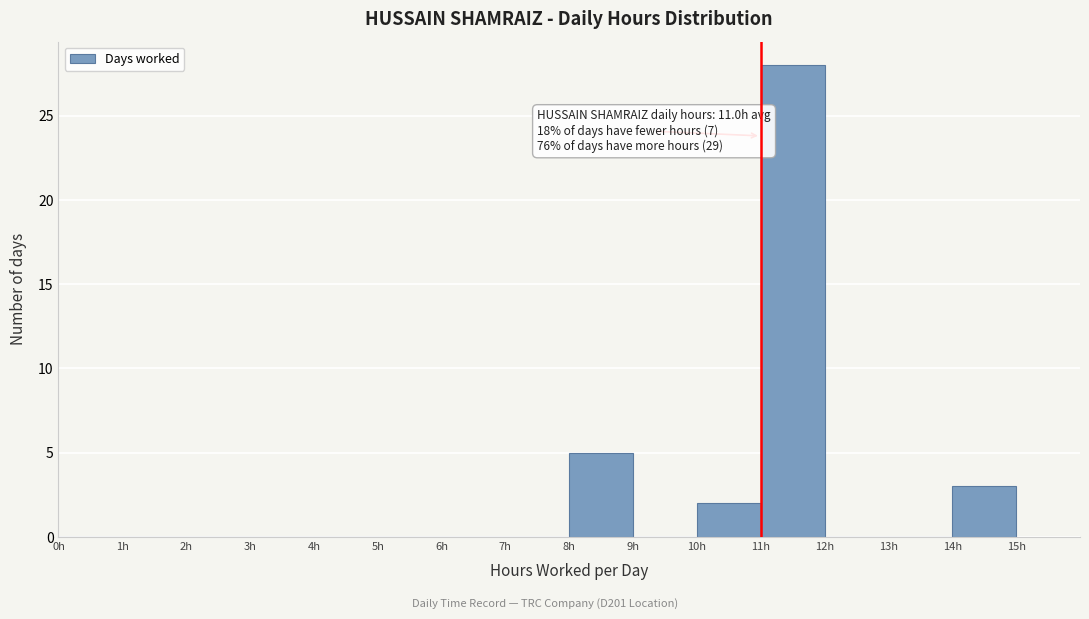

Over which range of the x-axis is the bar tallest?

11 to 12